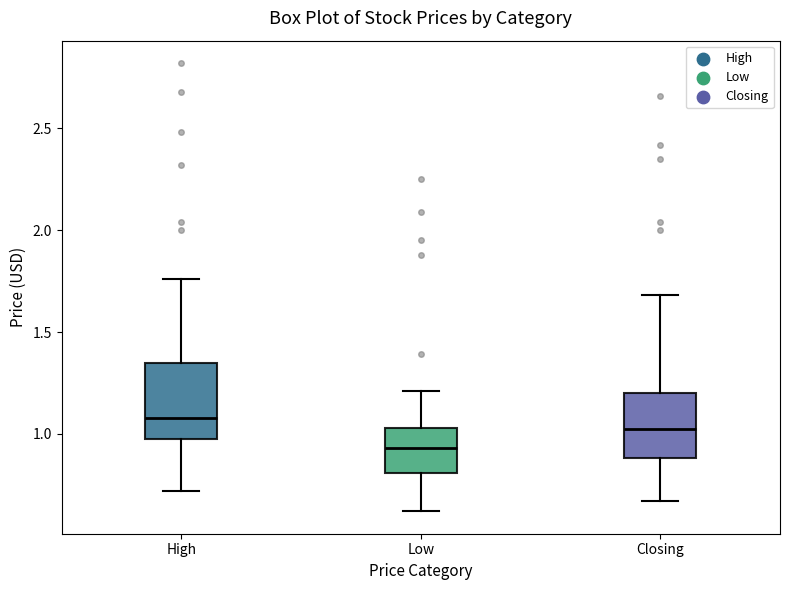

Reading left to right, transcribe this box plot: for each box, give where its median line is, the range the box spans, and where its two whiskers end, as read against the y-axis. The values are not printed on the chart, so give them approximately, as read against the axis.

High: median 1.10, box 1.00 to 1.35, whiskers 0.70 to 1.75
Low: median 0.95, box 0.80 to 1.05, whiskers 0.60 to 1.20
Closing: median 1.05, box 0.90 to 1.20, whiskers 0.65 to 1.70